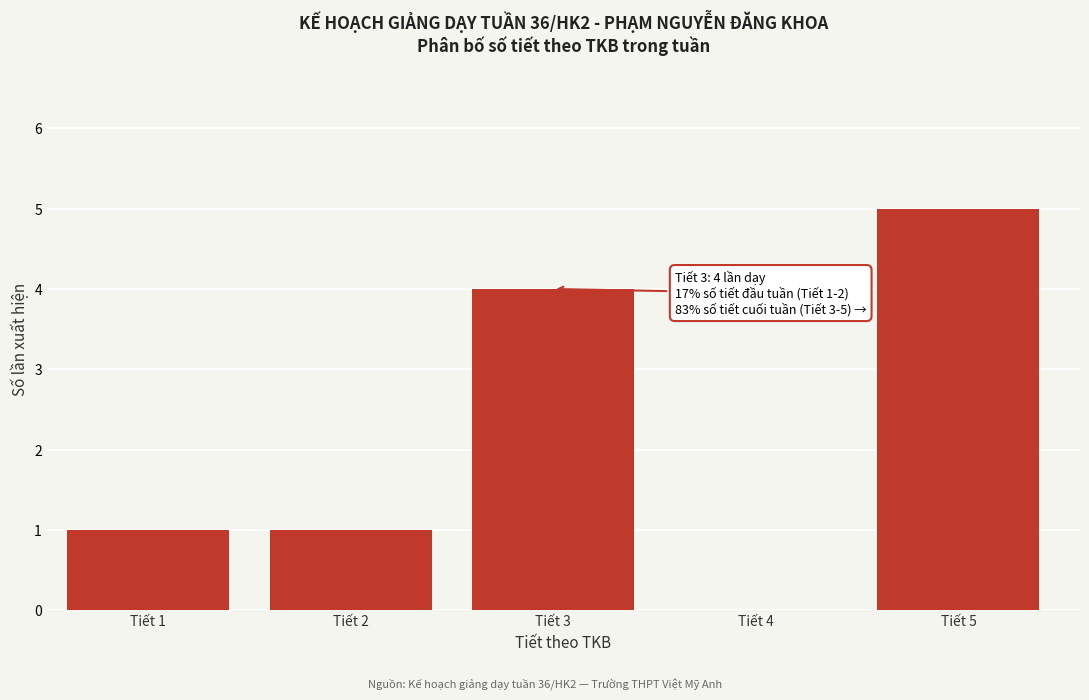

Reading right to left, list all the values displayed in this chart.

Tiết 5=5	Tiết 4=0	Tiết 3=4	Tiết 2=1	Tiết 1=1